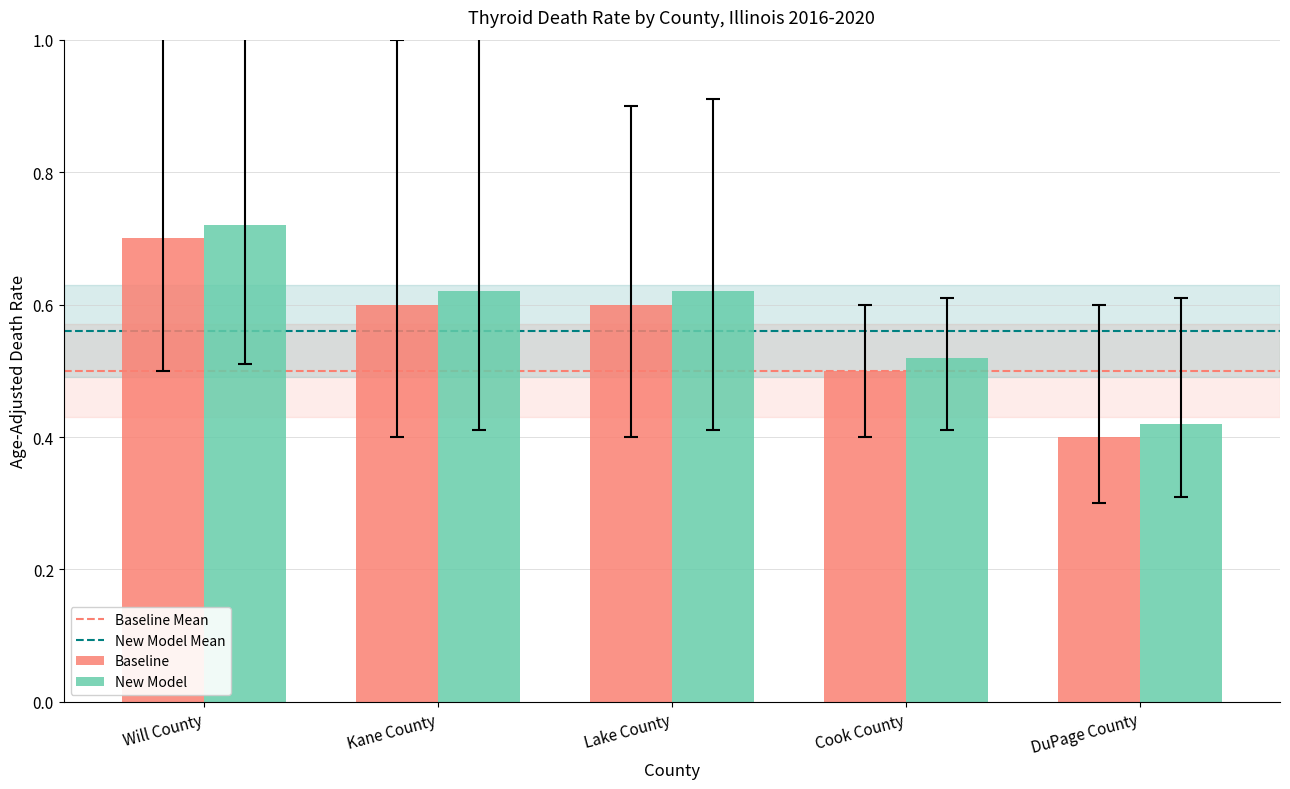

Count the number of data series in this chart.

2